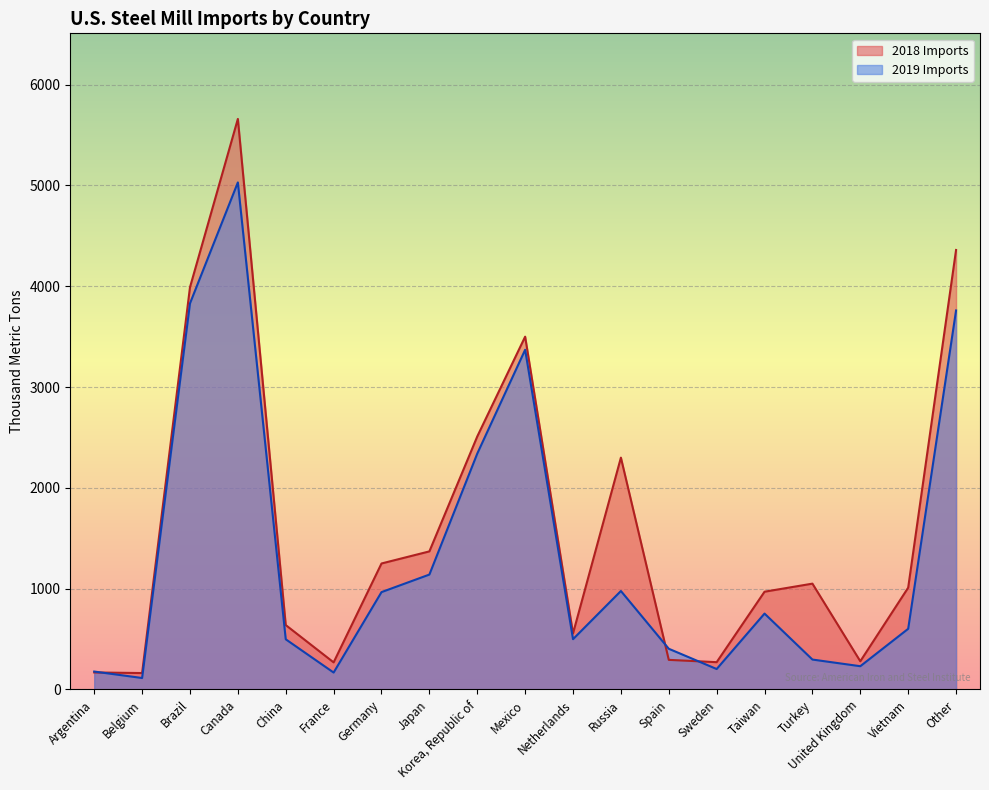

Reading left to right, what are all the values shown in this chart?

2018 Imports: Argentina=169	Belgium=163	Brazil=3990	Canada=5660	China=639	France=269	Germany=1250	Japan=1370	Korea, Republic of=2510	Mexico=3500	Netherlands=556	Russia=2300	Spain=294	Sweden=271	Taiwan=970	Turkey=1050	United Kingdom=280	Vietnam=1010	Other=4360
2019 Imports: Argentina=178	Belgium=114	Brazil=3830	Canada=5030	China=498	France=168	Germany=966	Japan=1140	Korea, Republic of=2340	Mexico=3370	Netherlands=499	Russia=977	Spain=404	Sweden=203	Taiwan=753	Turkey=297	United Kingdom=231	Vietnam=602	Other=3760